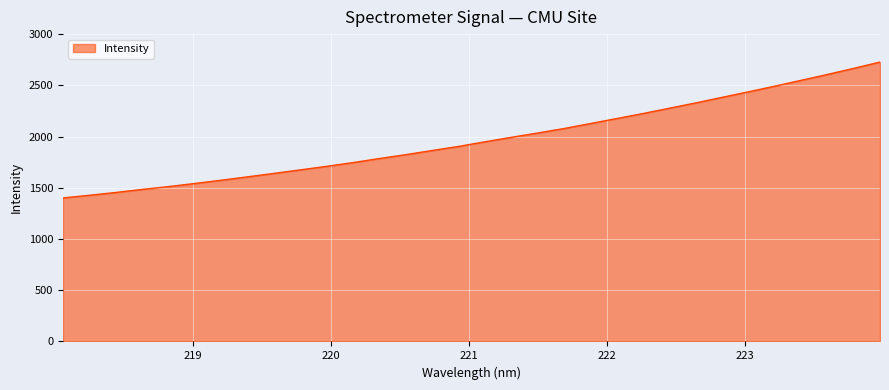

What is the difference between the maximum and minimum values?

1326.8